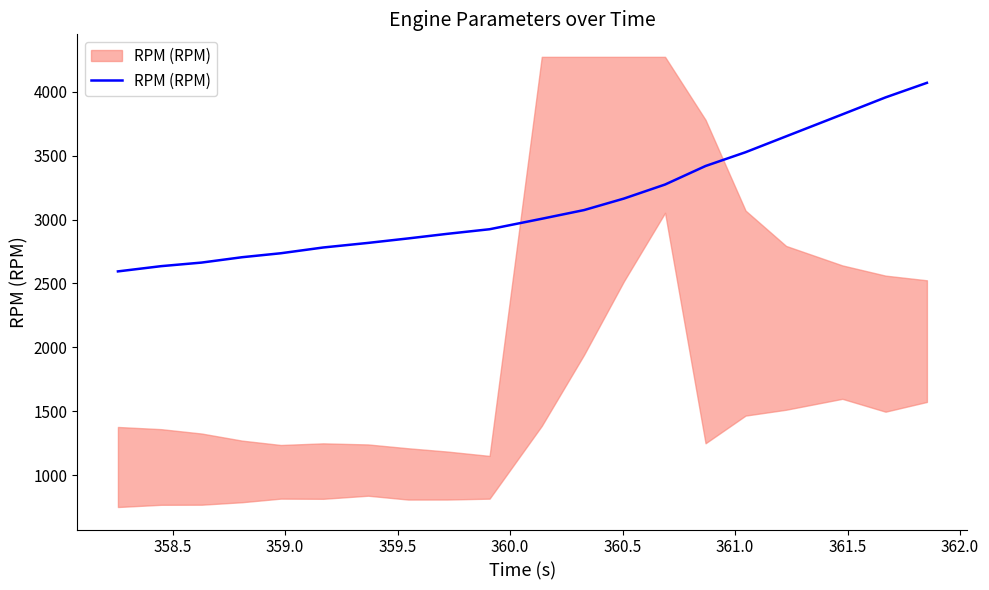

How many data points are less than 3006?

10